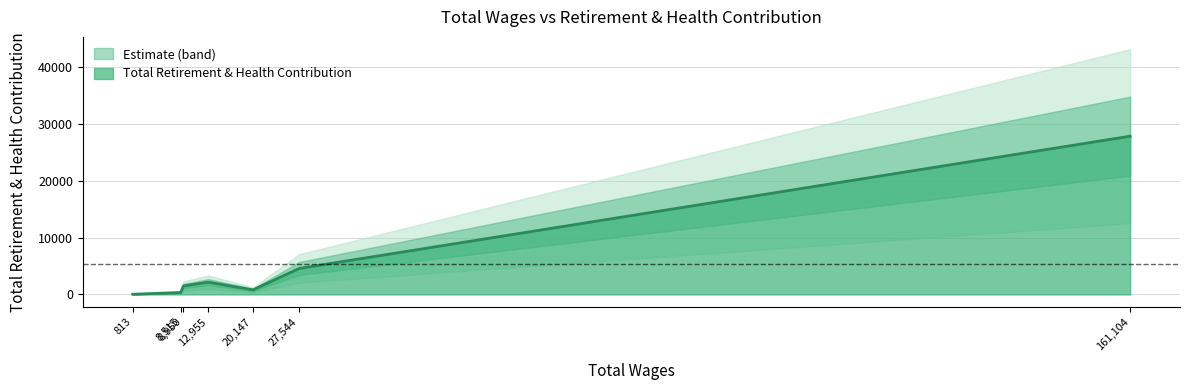

What is the difference between the second highest and minimum values?

4531